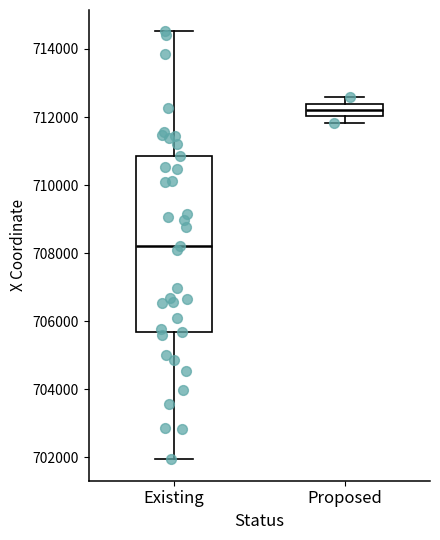

Reading left to right, transcribe this box plot: for each box, give where its median line is, the range the box spans, and where its two whiskers end, as read against the y-axis. The values are not printed on the chart, so give them approximately, as read against the axis.

Existing: median 708200, box 705600 to 710800, whiskers 702000 to 714600
Proposed: median 712200, box 712000 to 712400, whiskers 711800 to 712600